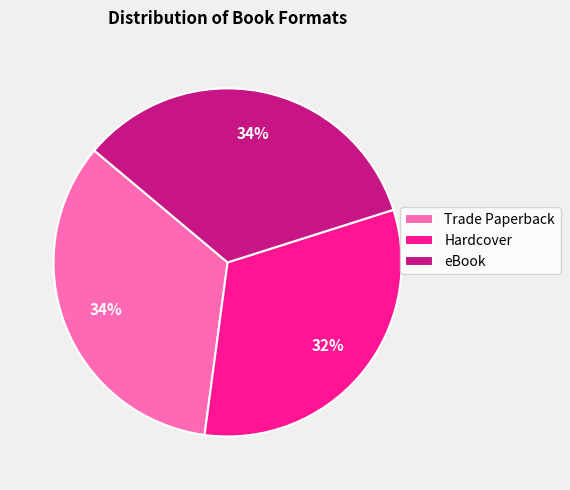

Does Hardcover represent more than half of the total?

No